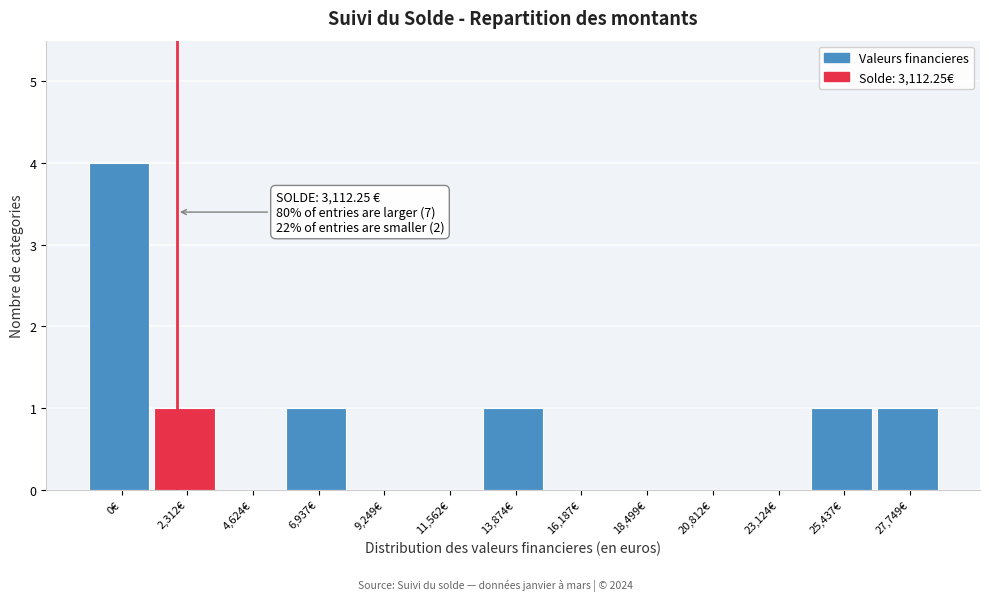

Reading left to right, what are all the values shown in this chart?

0€=4	2,312€=1	4,624€=0	6,937€=1	9,249€=0	11,562€=0	13,874€=1	16,187€=0	18,499€=0	20,812€=0	23,124€=0	25,437€=1	27,749€=1